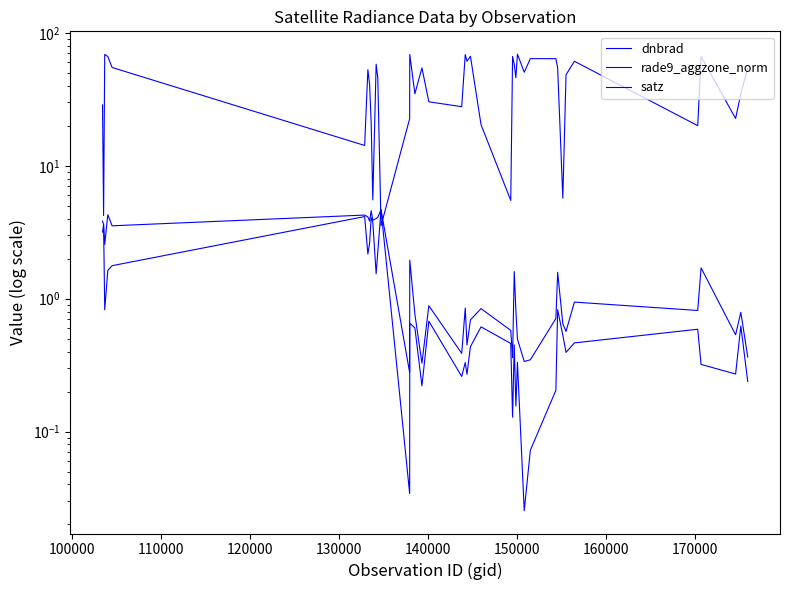

At how many categories does at least one series exceed 9?

35